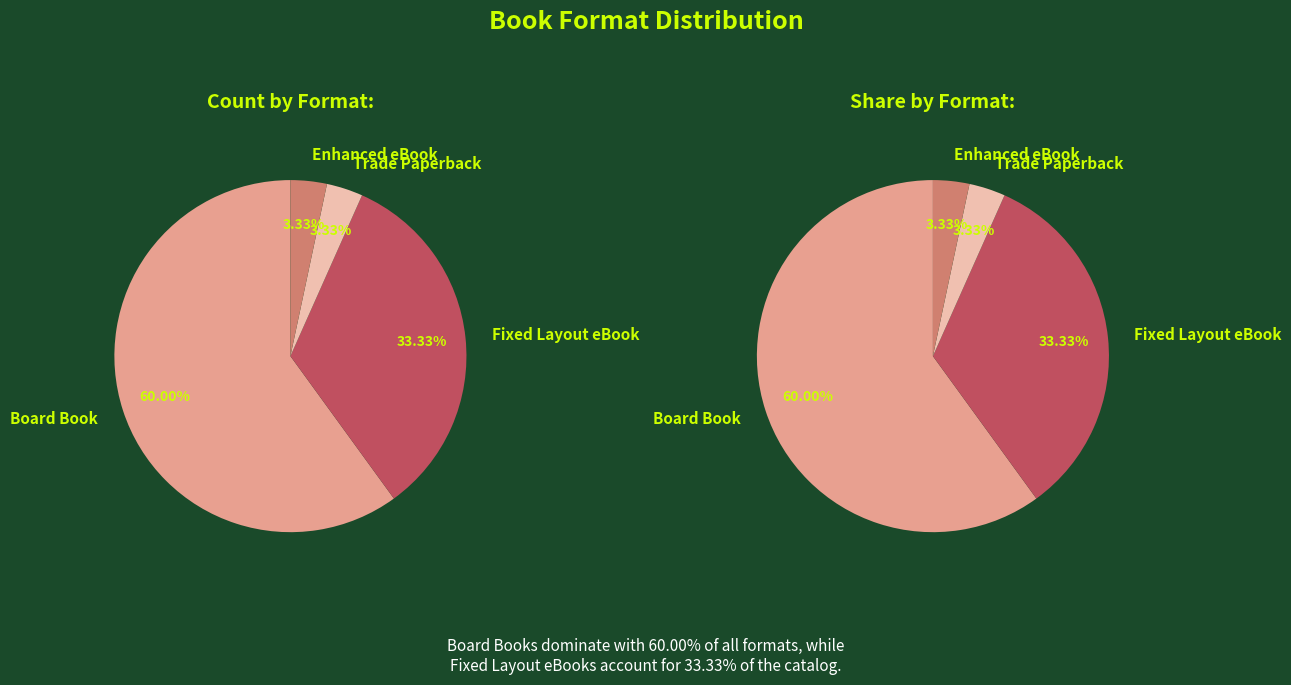

The Trade Paperback slice represents 1% of the pie. True or false?

False